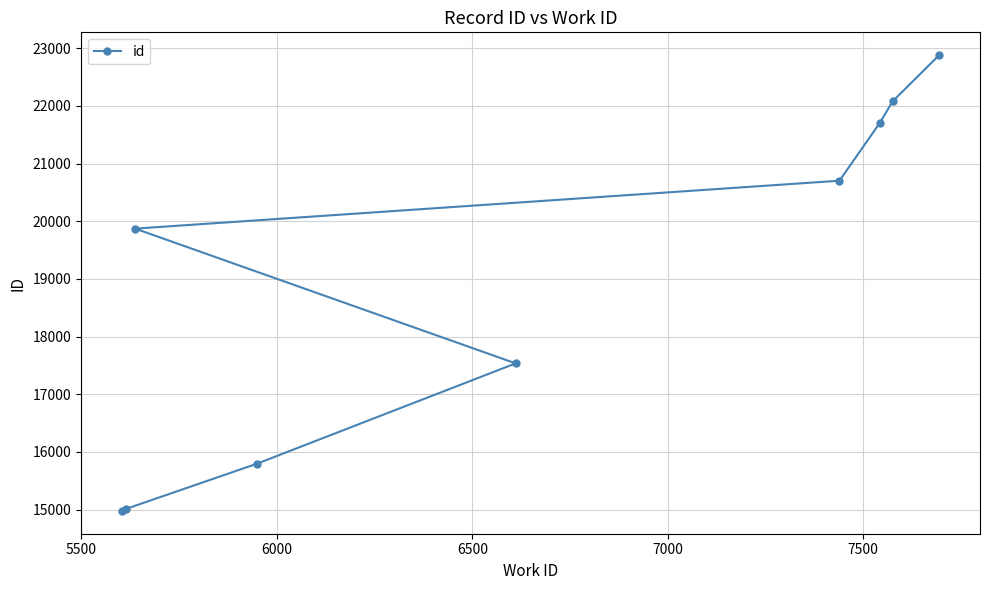

Reading left to right, list all the values displayed in this chart.

14976	15010	15794	17535	19872	20703	21702	22079	22881